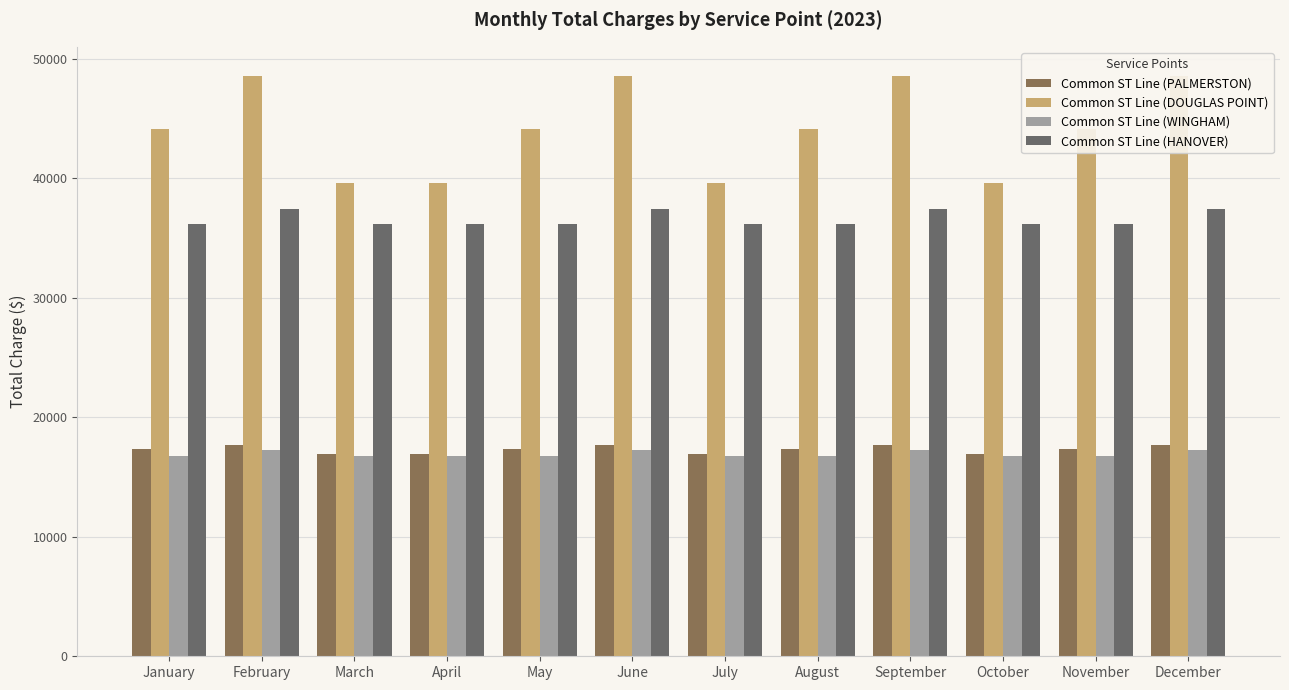

What value does the Common ST Line (DOUGLAS POINT) series have at January?

44138.0